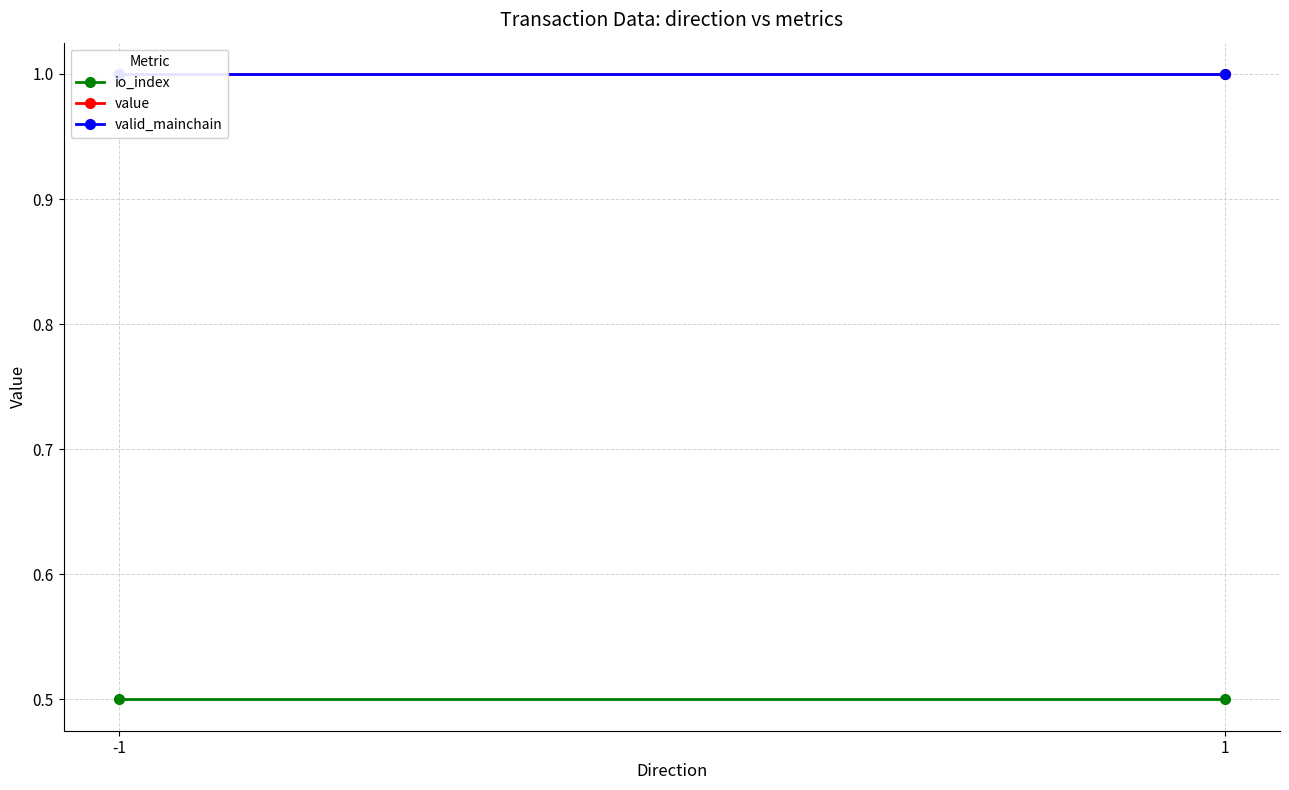

At which category is the sum across all series the highest?

-1